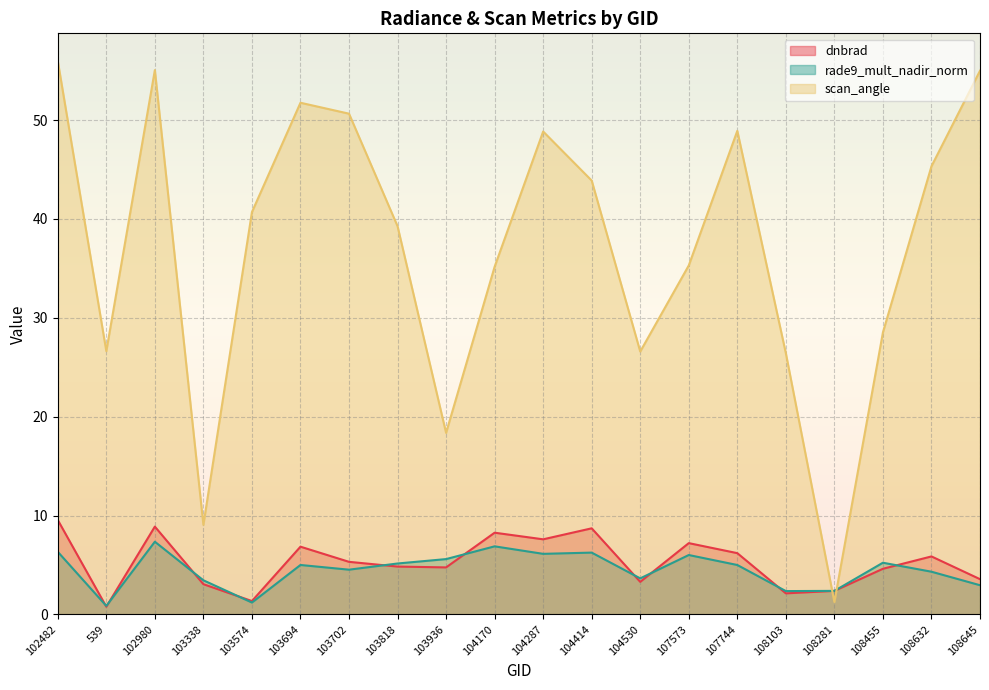

What is the sum of all scan_angle values?

742.7